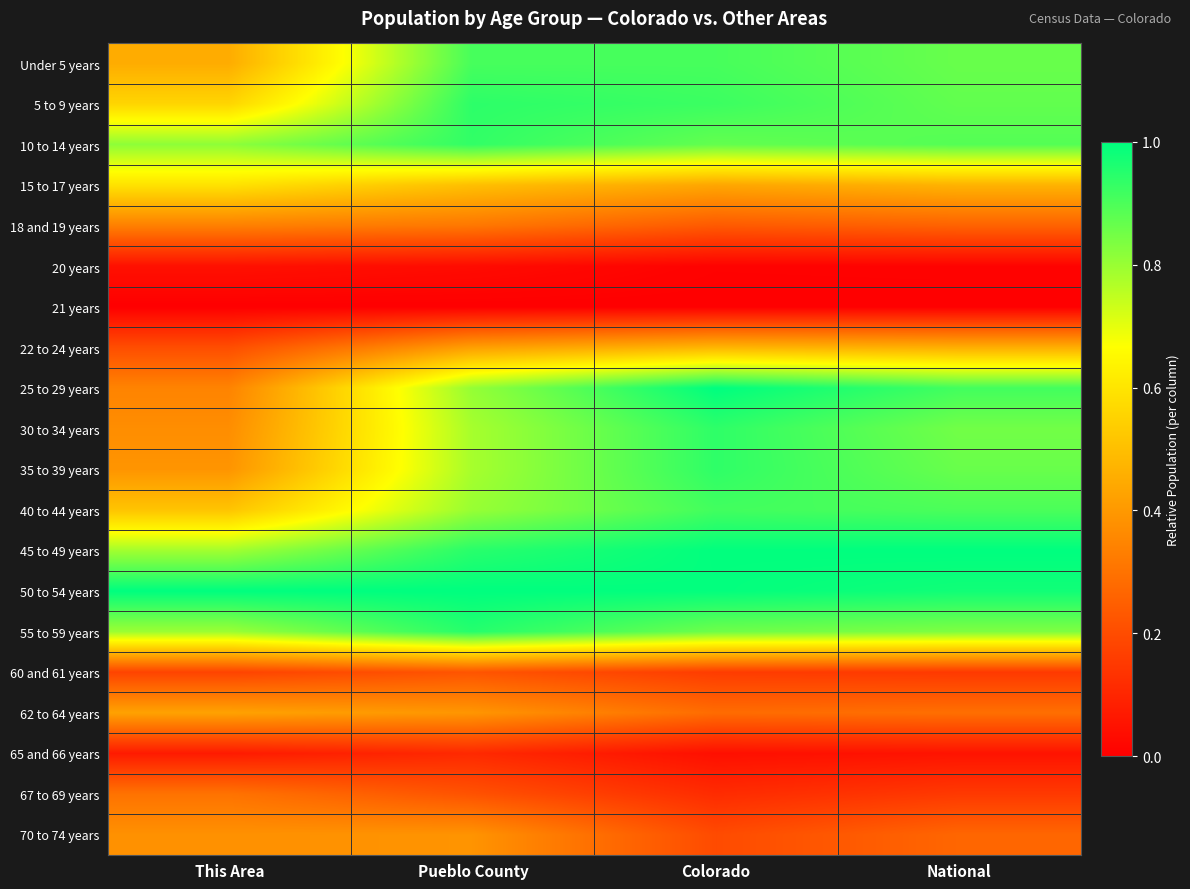

Which series changed the most between Pueblo County and Colorado?

25 to 29 years